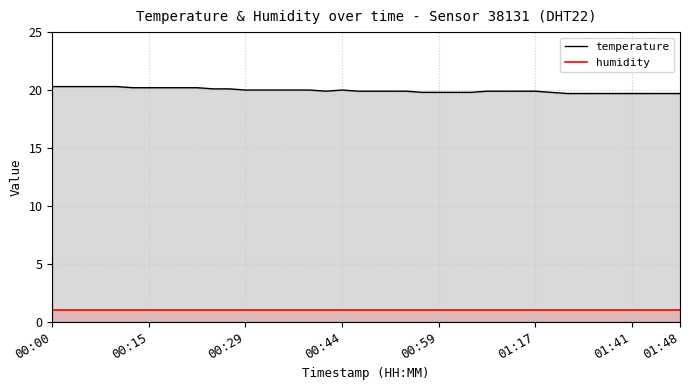

True or false: temperature and humidity cross at least once.

False